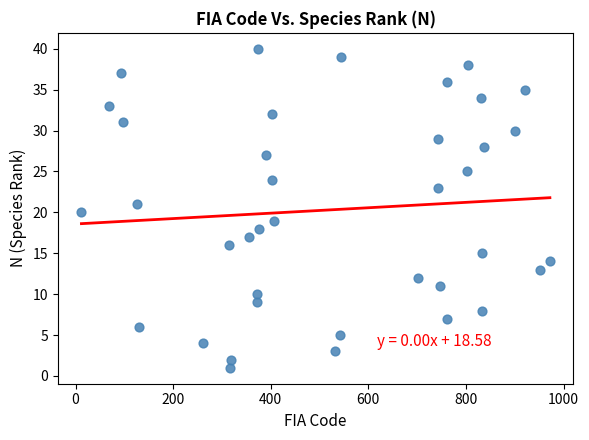

What is the range of X values (max minus min)?

960